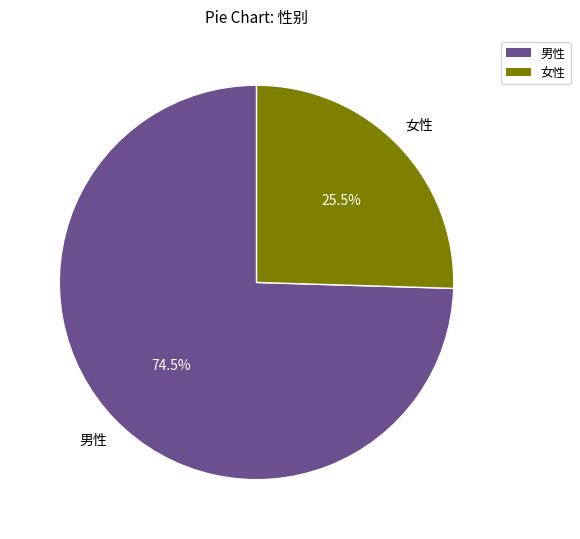

Does 女性 account for over 50% of the chart?

No